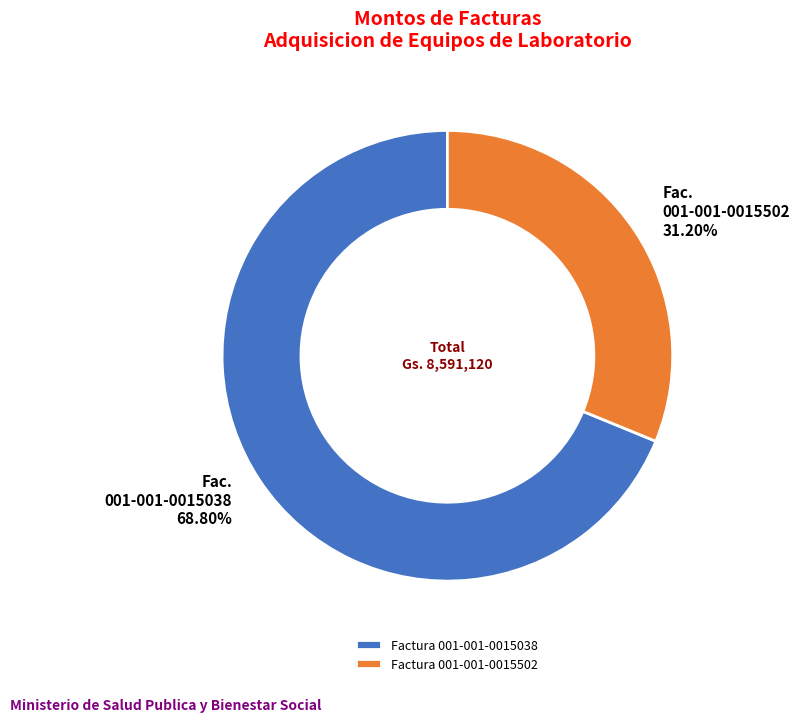

Rank the categories by value from lowest to highest.

Factura 001-001-0015502, Factura 001-001-0015038